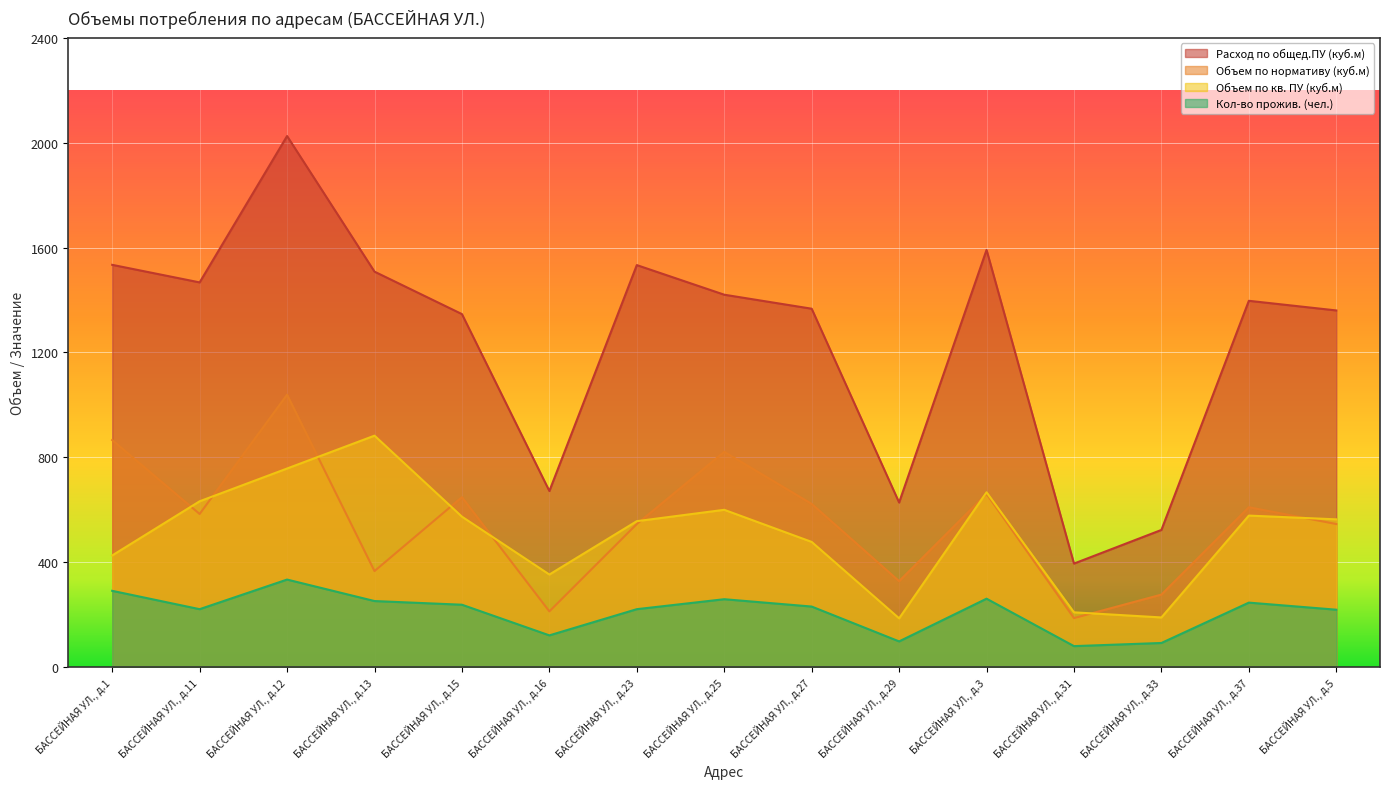

How many lines are shown in the chart?

4